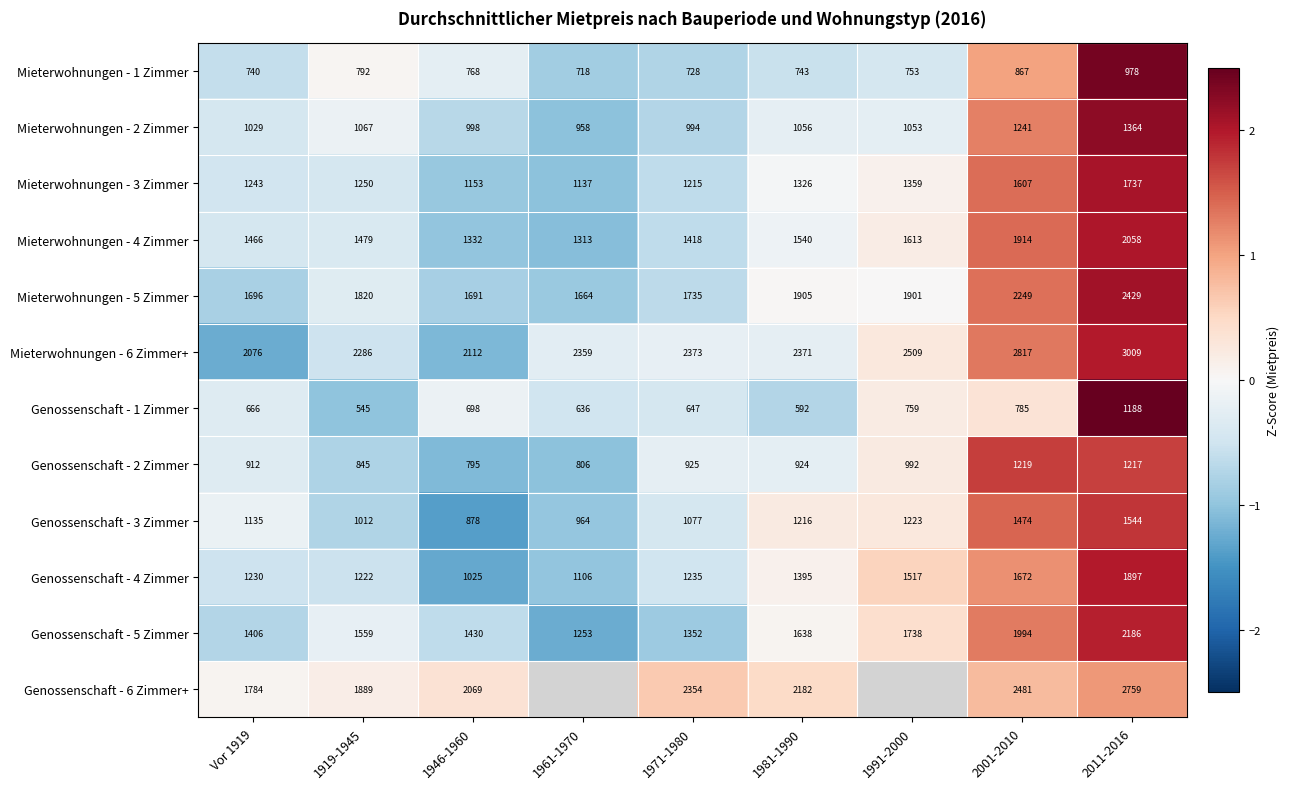

Is the value of Mieterwohnungen - 5 Zimmer at 1946-1960 greater than the value of Mieterwohnungen - 2 Zimmer at 1961-1970?

Yes